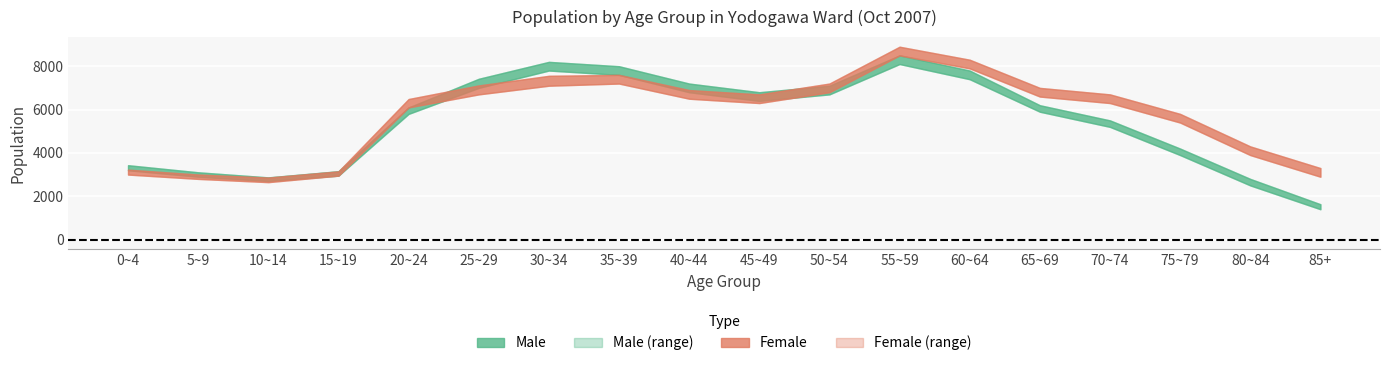

Reading left to right, what are all the values shown in this chart?

male: 0~4=3432	5~9=3105	10~14=2870	15~19=3155	20~24=6097	25~29=7420	30~34=8201	35~39=8000	40~44=7200	45~49=6800	50~54=7100	55~59=8500	60~64=7800	65~69=6200	70~74=5500	75~79=4200	80~84=2800	85+=1631
female: 0~4=3227	5~9=3002	10~14=2861	15~19=3147	20~24=6486	25~29=7113	30~34=7557	35~39=7600	40~44=6900	45~49=6700	50~54=7200	55~59=8900	60~64=8300	65~69=7000	70~74=6700	75~79=5800	80~84=4300	85+=3300